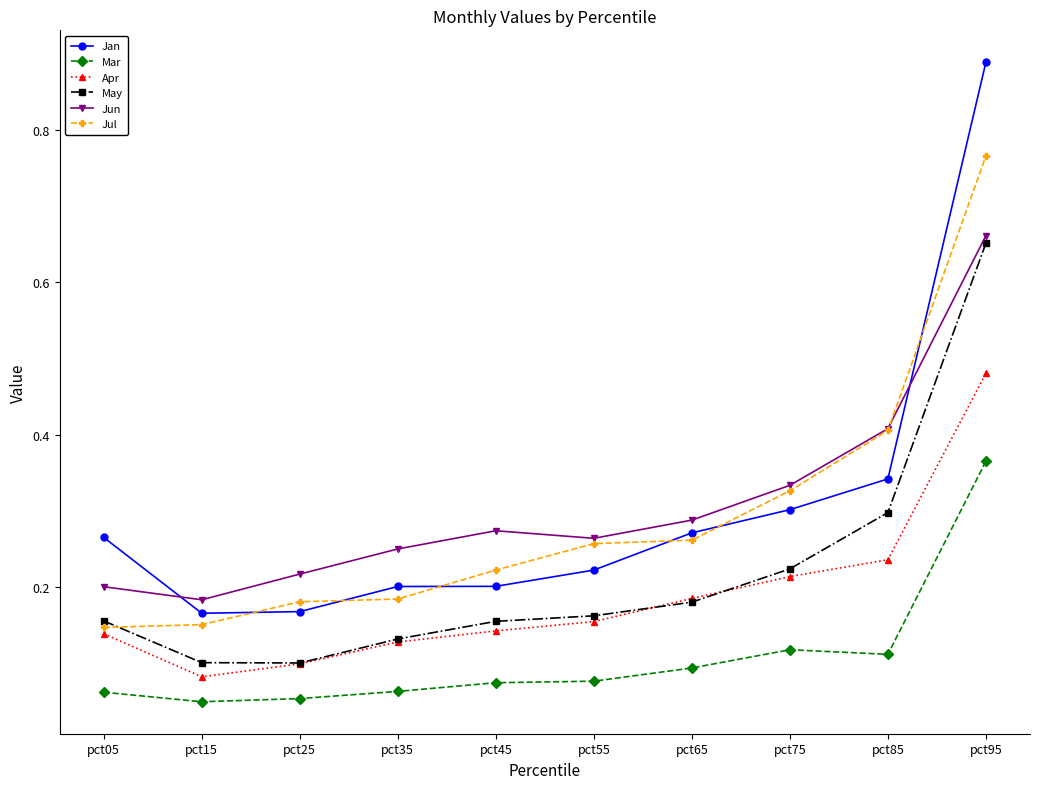

Which category has the highest value in the May series?

pct95